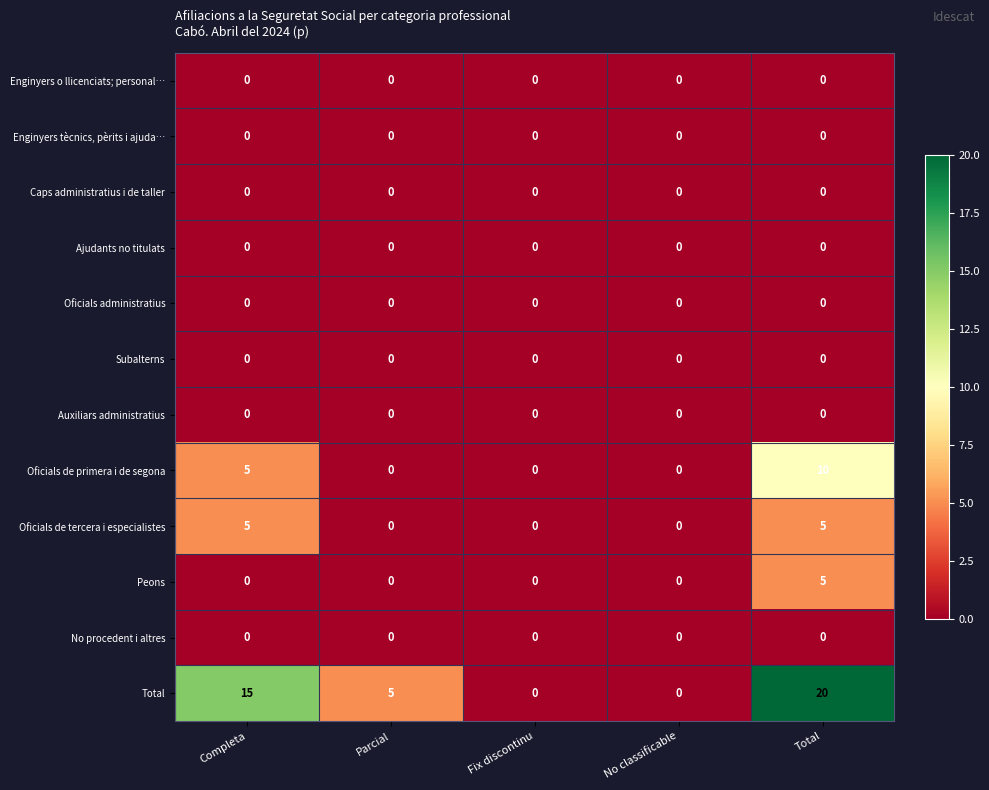

Where is Oficials de primera i de segona nearest to the value 5?

Completa